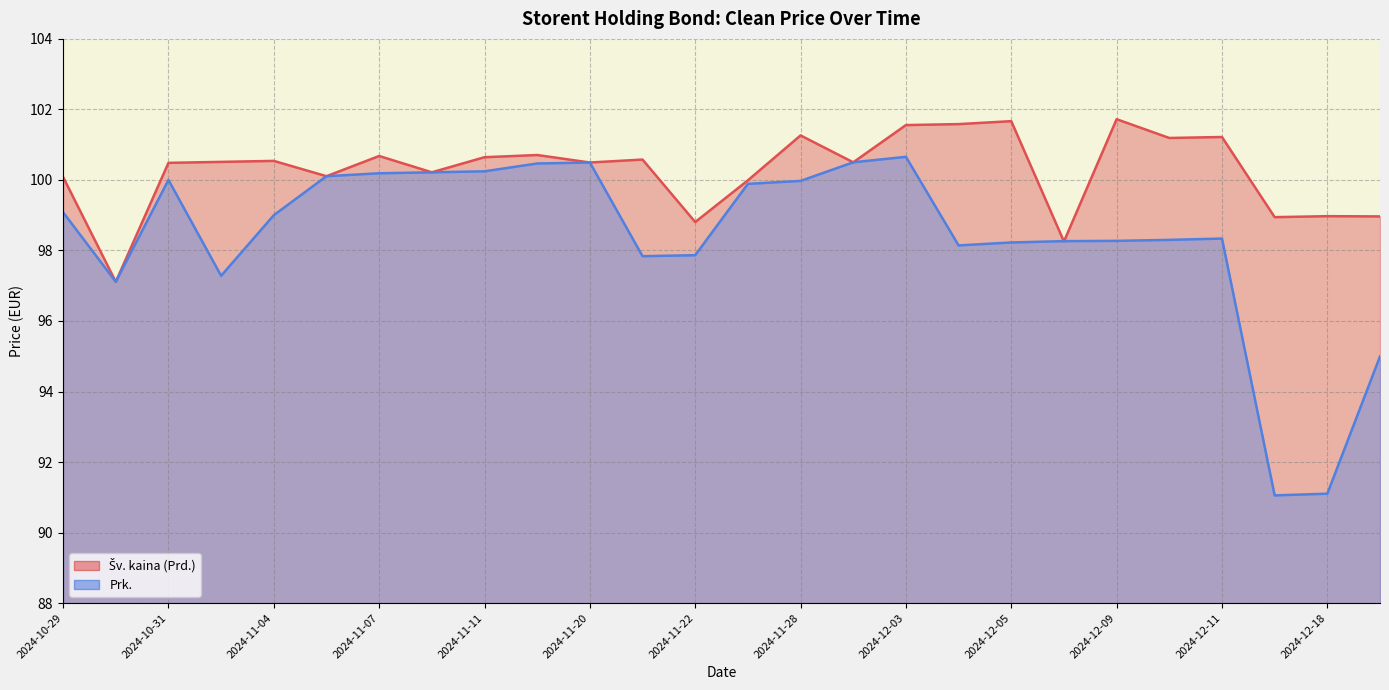

Reading left to right, transcribe all the data shown in this chart.

Šv. kaina (Prd.): 2024-10-29=100.1	2024-10-30=97.1	2024-10-31=100.5	2024-11-01=100.5	2024-11-04=100.5	2024-11-06=100.1	2024-11-07=100.7	2024-11-08=100.2	2024-11-11=100.6	2024-11-19=100.7	2024-11-20=100.5	2024-11-21=100.6	2024-11-22=98.8	2024-11-27=100.0	2024-11-28=101.3	2024-11-29=100.5	2024-12-03=101.6	2024-12-04=101.6	2024-12-05=101.7	2024-12-06=98.3	2024-12-09=101.7	2024-12-10=101.2	2024-12-11=101.2	2024-12-17=98.9	2024-12-18=99.0	2024-12-19=99.0
Prk.: 2024-10-29=99.1	2024-10-30=97.1	2024-10-31=100.0	2024-11-01=97.3	2024-11-04=99.0	2024-11-06=100.1	2024-11-07=100.2	2024-11-08=100.2	2024-11-11=100.2	2024-11-19=100.5	2024-11-20=100.5	2024-11-21=97.8	2024-11-22=97.9	2024-11-27=99.9	2024-11-28=100.0	2024-11-29=100.5	2024-12-03=100.7	2024-12-04=98.1	2024-12-05=98.2	2024-12-06=98.3	2024-12-09=98.3	2024-12-10=98.3	2024-12-11=98.3	2024-12-17=91.1	2024-12-18=91.1	2024-12-19=95.0